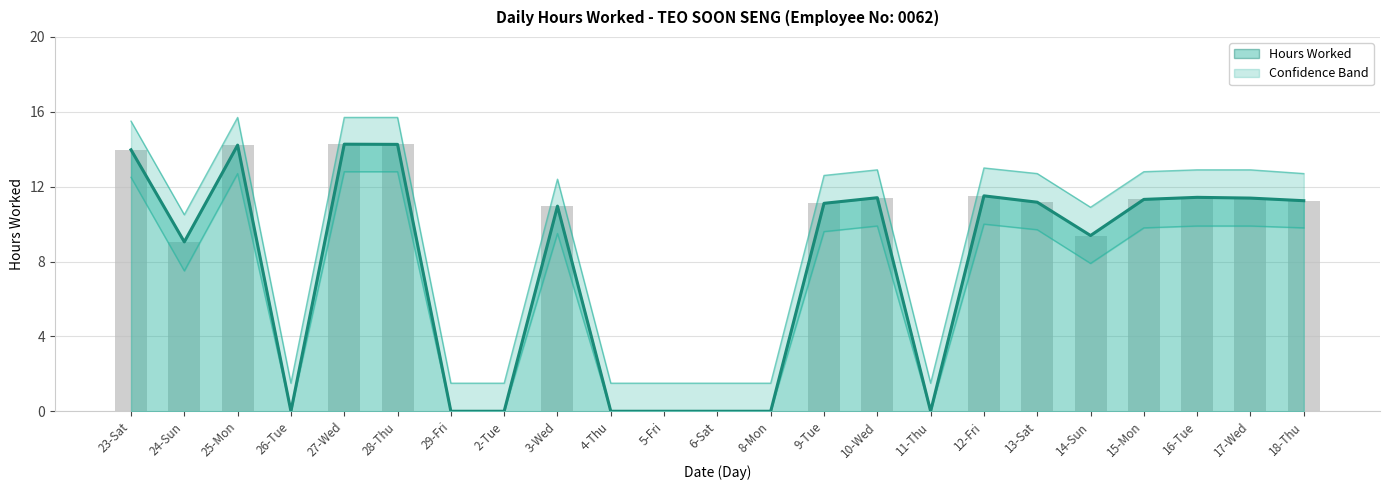

The Hours Worked series shows 11.3 at 15-Mon. True or false?

True